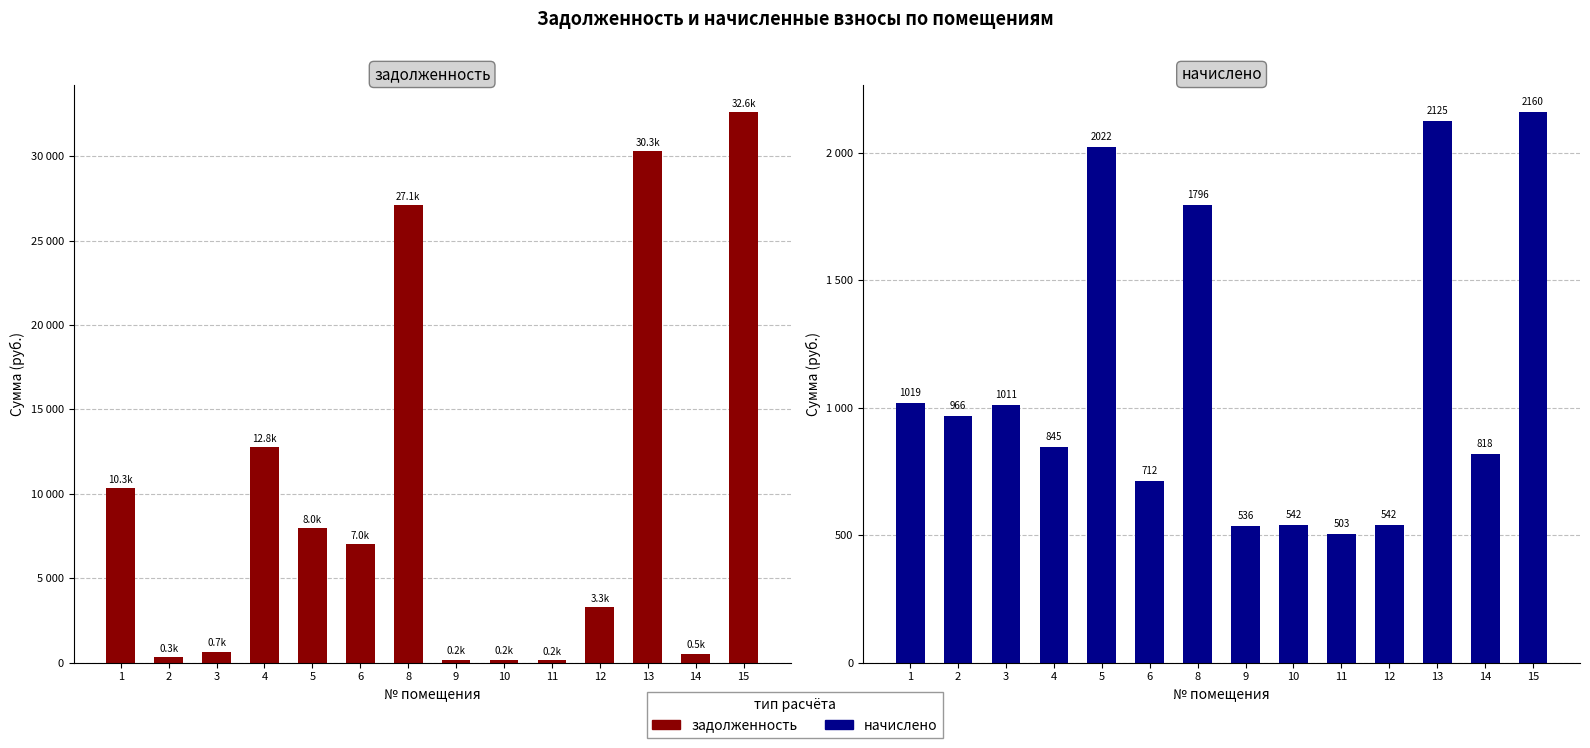

Reading right to left, list all the values displayed in this chart.

задолженность: 32613.6	528.8	30277.5	3285.6	165.9	178.4	176.5	27112.9	7014.1	7971.9	12752.5	660.3	318.0	10320.5
начислено: 2160.3	817.5	2125.4	541.8	503.5	541.8	536.2	1795.9	711.9	2022.5	844.7	1011.4	965.8	1018.9